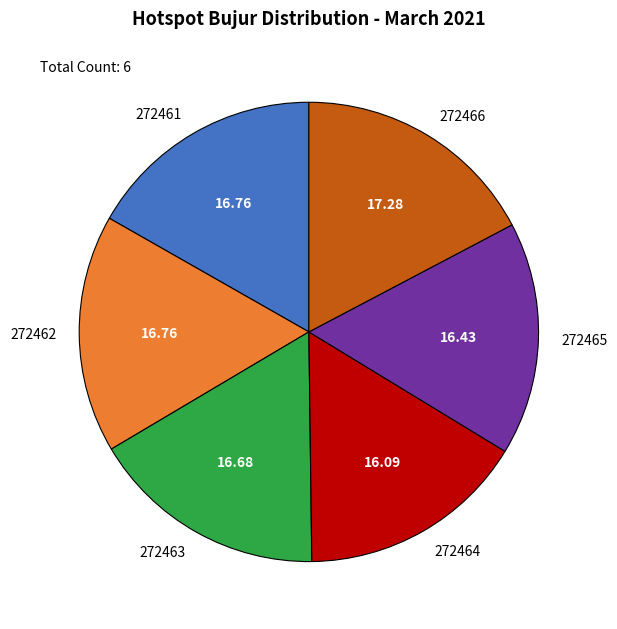

Is there any slice that represents more than half of the pie?

No